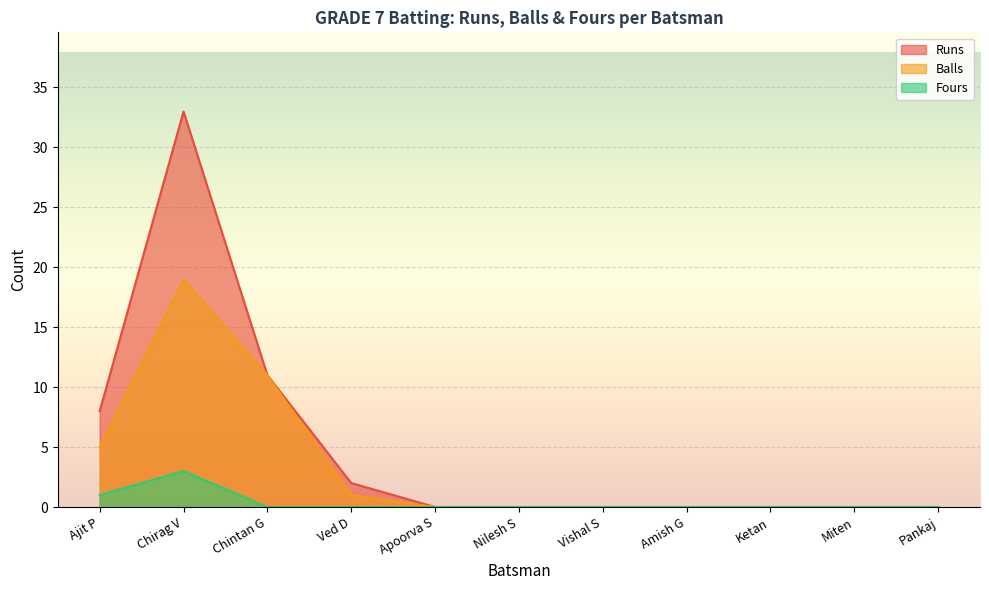

At which category is the sum across all series the highest?

Chirag V